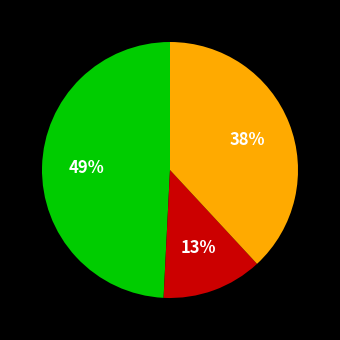

How many segments does this pie chart have?

3